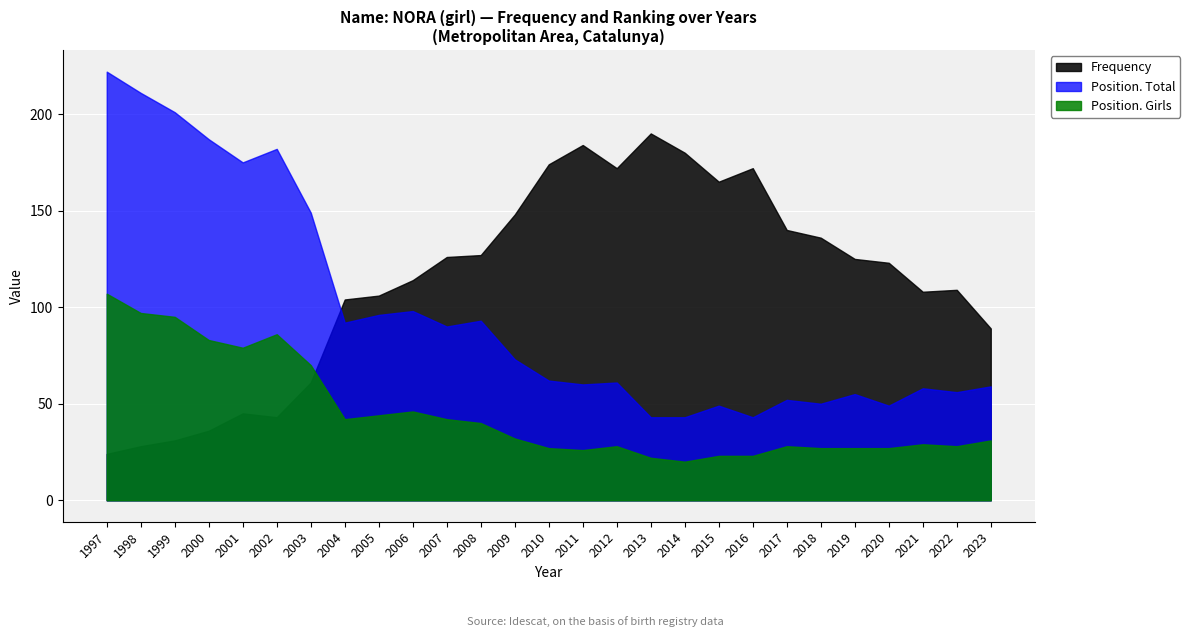

Reading left to right, transcribe all the data shown in this chart.

Frequency: 24	28	31	36	45	43	61	104	106	114	126	127	148	174	184	172	190	180	165	172	140	136	125	123	108	109	89
Position. Total: 222	211	201	187	175	182	149	92	96	98	90	93	73	62	60	61	43	43	49	43	52	50	55	49	58	56	59
Position. Girls: 107	97	95	83	79	86	70	42	44	46	42	40	32	27	26	28	22	20	23	23	28	27	27	27	29	28	31